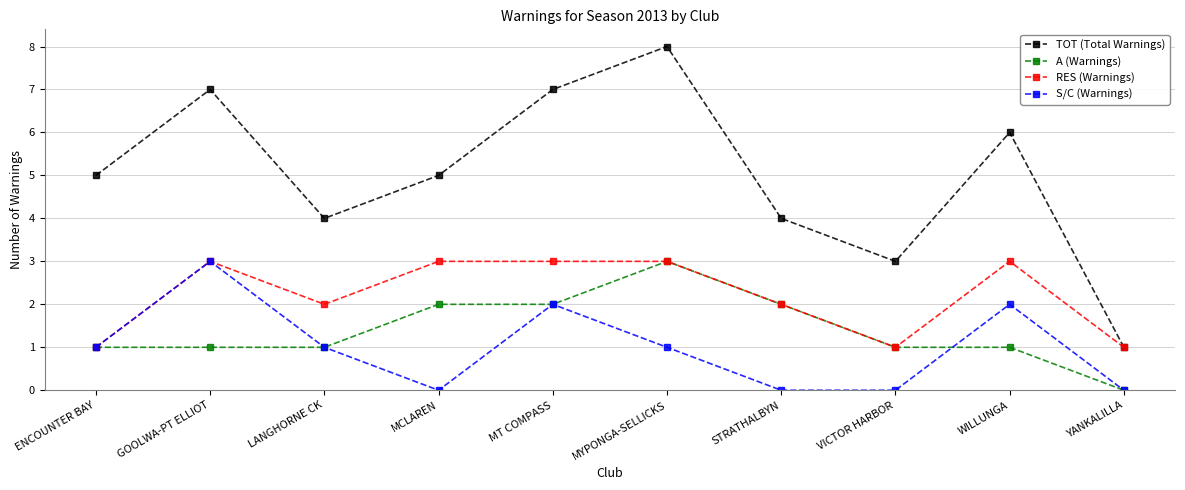

True or false: S/C (Warnings) has a value of 3 at WILLUNGA.

False